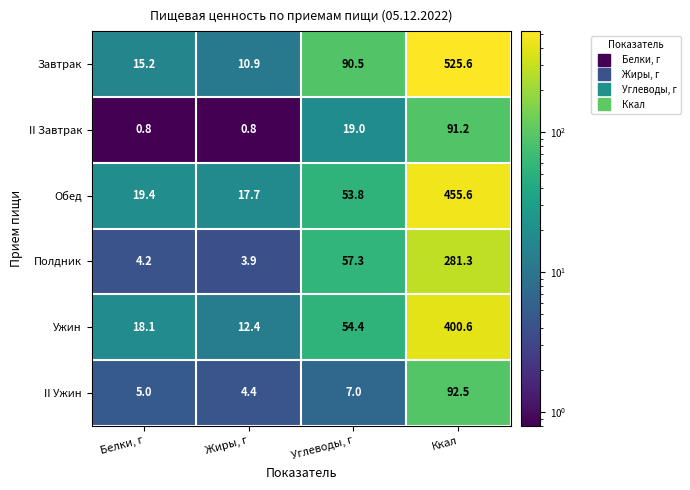

At which category is the sum across all series the highest?

Ккал